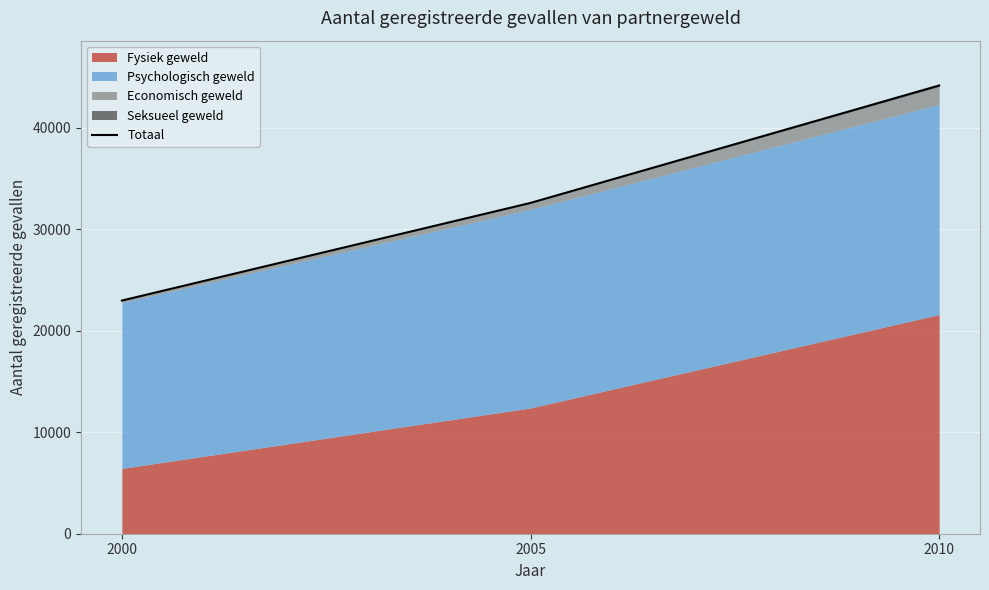

What is the ratio of the value at 2005 to the value at 2010?

0.7